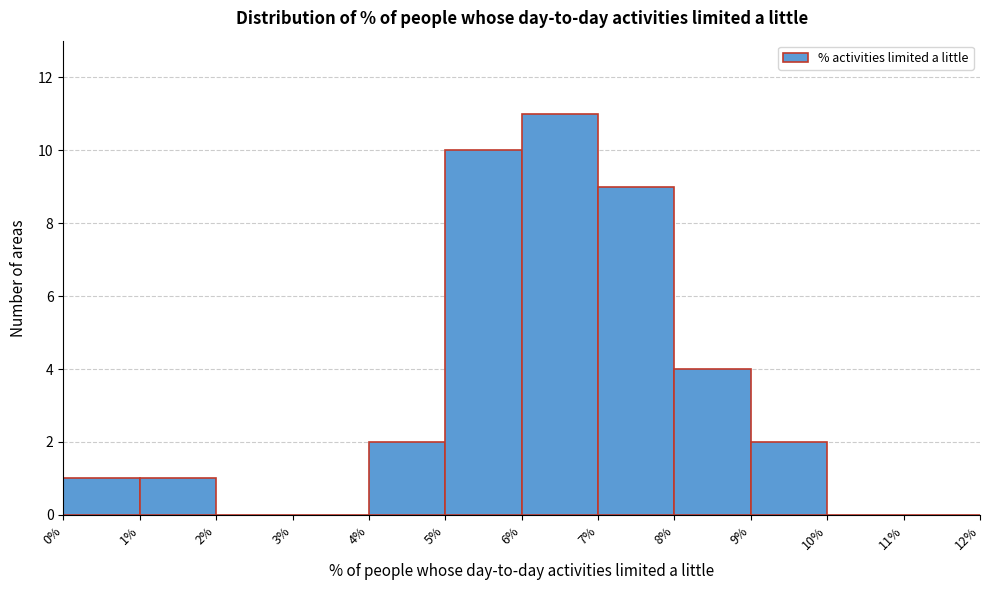

Over which range of the x-axis is the bar tallest?

6% to 7%